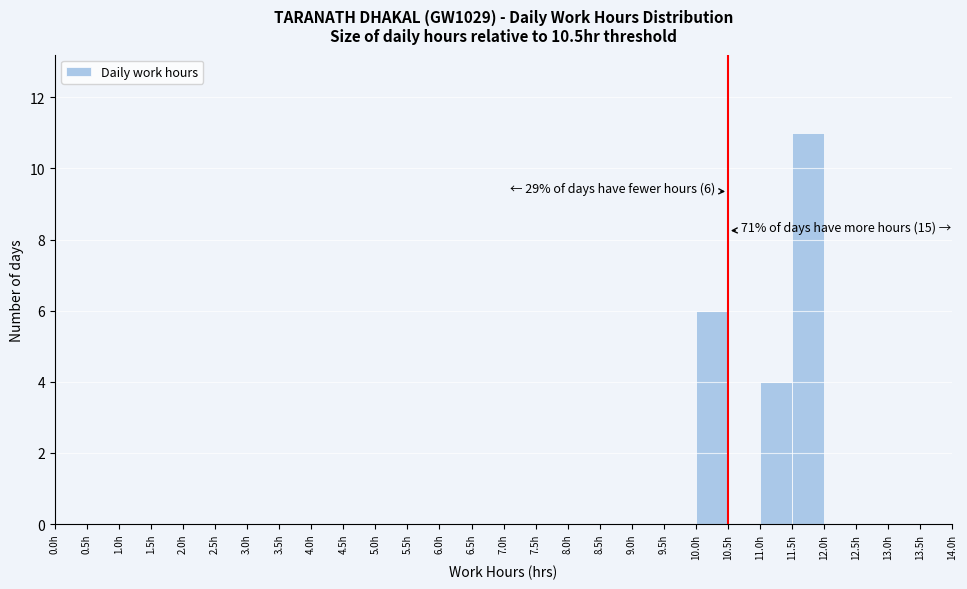

Which range on the x-axis has the tallest bar?

11.5 to 12.0